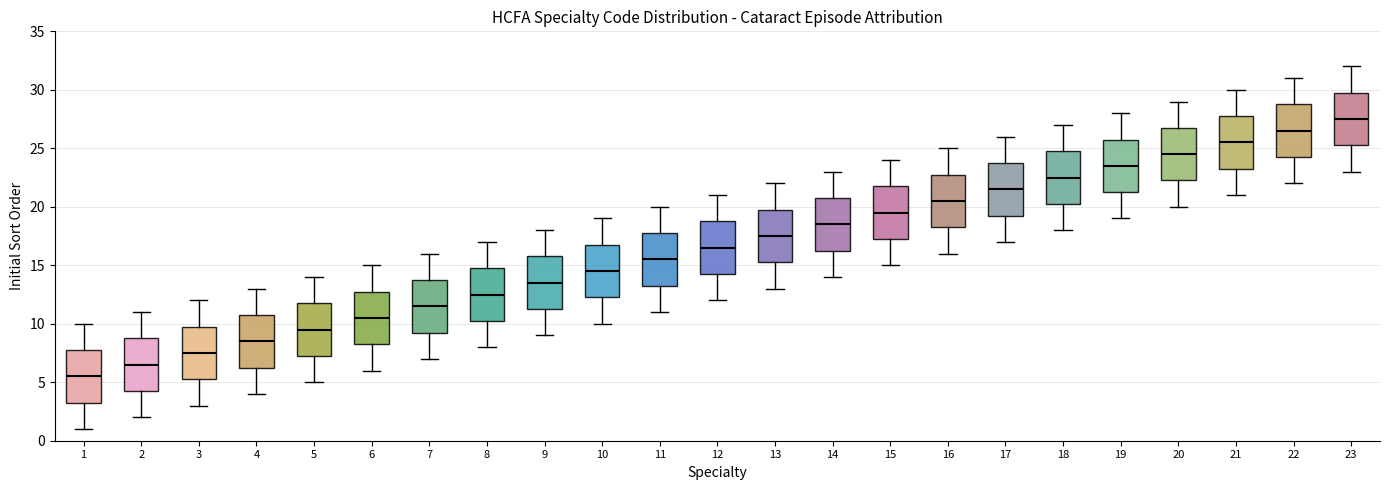

Reading left to right, read every box against the y-axis: the position of its median line, the range the box covers, and the ends of its whiskers. The values are not printed on the chart, so give them approximately, as read against the axis.

1: median 5.5, box 3.5 to 8.0, whiskers 1.0 to 10.0
2: median 6.5, box 4.5 to 9.0, whiskers 2.0 to 11.0
3: median 7.5, box 5.5 to 10.0, whiskers 3.0 to 12.0
4: median 8.5, box 6.5 to 11.0, whiskers 4.0 to 13.0
5: median 9.5, box 7.5 to 12.0, whiskers 5.0 to 14.0
6: median 10.5, box 8.5 to 13.0, whiskers 6.0 to 15.0
7: median 11.5, box 9.5 to 14.0, whiskers 7.0 to 16.0
8: median 12.5, box 10.5 to 15.0, whiskers 8.0 to 17.0
9: median 13.5, box 11.5 to 16.0, whiskers 9.0 to 18.0
10: median 14.5, box 12.5 to 17.0, whiskers 10.0 to 19.0
11: median 15.5, box 13.5 to 18.0, whiskers 11.0 to 20.0
12: median 16.5, box 14.5 to 19.0, whiskers 12.0 to 21.0
13: median 17.5, box 15.5 to 20.0, whiskers 13.0 to 22.0
14: median 18.5, box 16.5 to 21.0, whiskers 14.0 to 23.0
15: median 19.5, box 17.5 to 22.0, whiskers 15.0 to 24.0
16: median 20.5, box 18.5 to 23.0, whiskers 16.0 to 25.0
17: median 21.5, box 19.5 to 24.0, whiskers 17.0 to 26.0
18: median 22.5, box 20.5 to 25.0, whiskers 18.0 to 27.0
19: median 23.5, box 21.5 to 26.0, whiskers 19.0 to 28.0
20: median 24.5, box 22.5 to 27.0, whiskers 20.0 to 29.0
21: median 25.5, box 23.5 to 28.0, whiskers 21.0 to 30.0
22: median 26.5, box 24.5 to 29.0, whiskers 22.0 to 31.0
23: median 27.5, box 25.5 to 30.0, whiskers 23.0 to 32.0